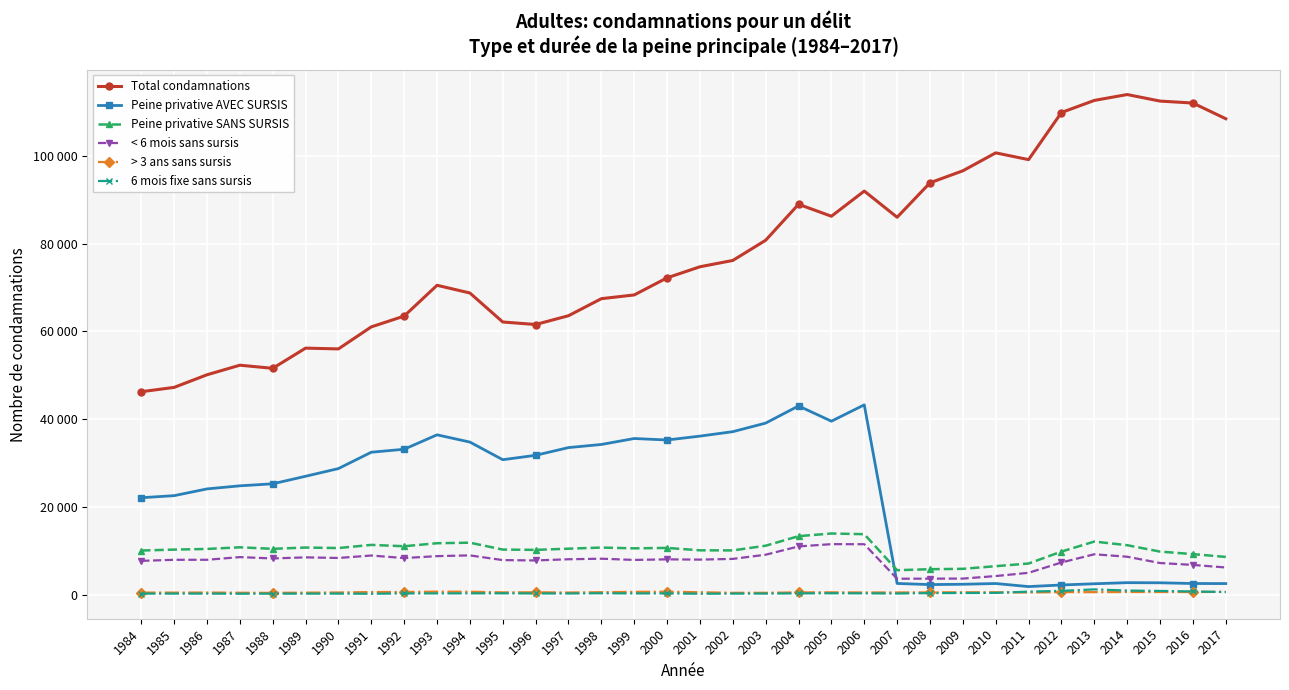

At which category does the chart reach its minimum across all series?

1991